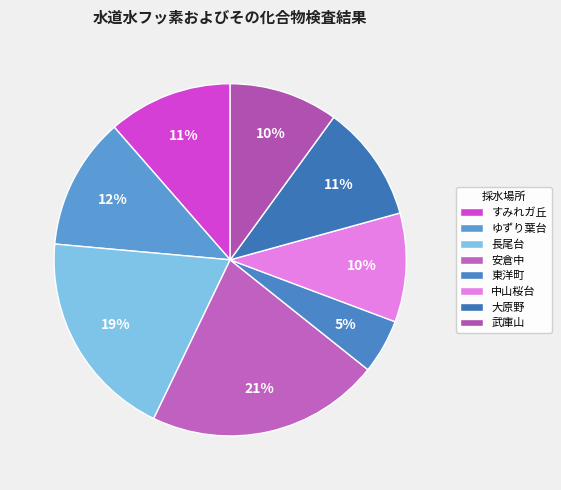

To the nearest percent, what is the combined percentage of 大原野 and 安倉中?

32%